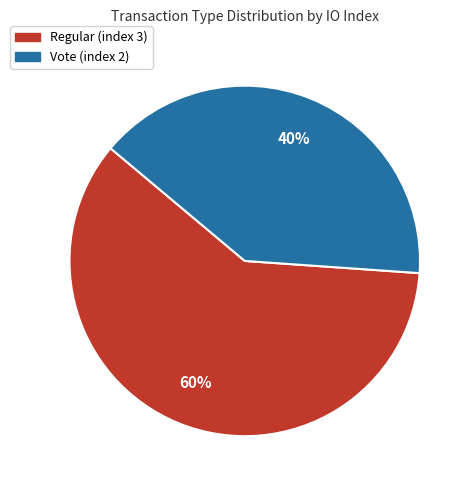

To the nearest percent, what percentage of the pie is Vote (index 2)?

40%